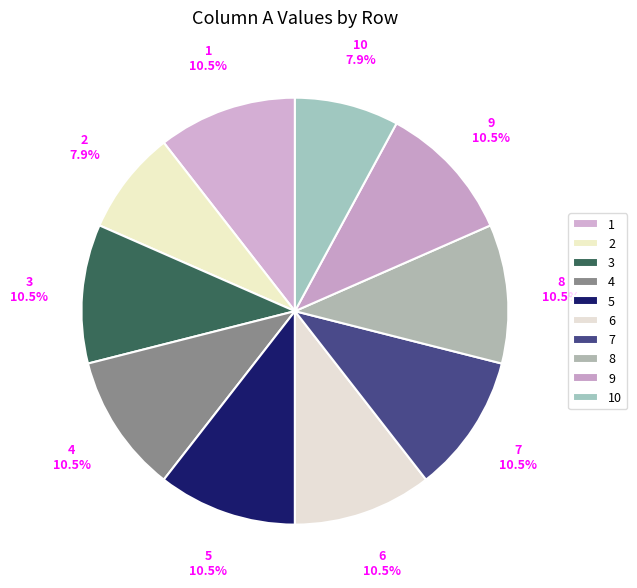

Is it true that 5 is 11% of the pie?

True